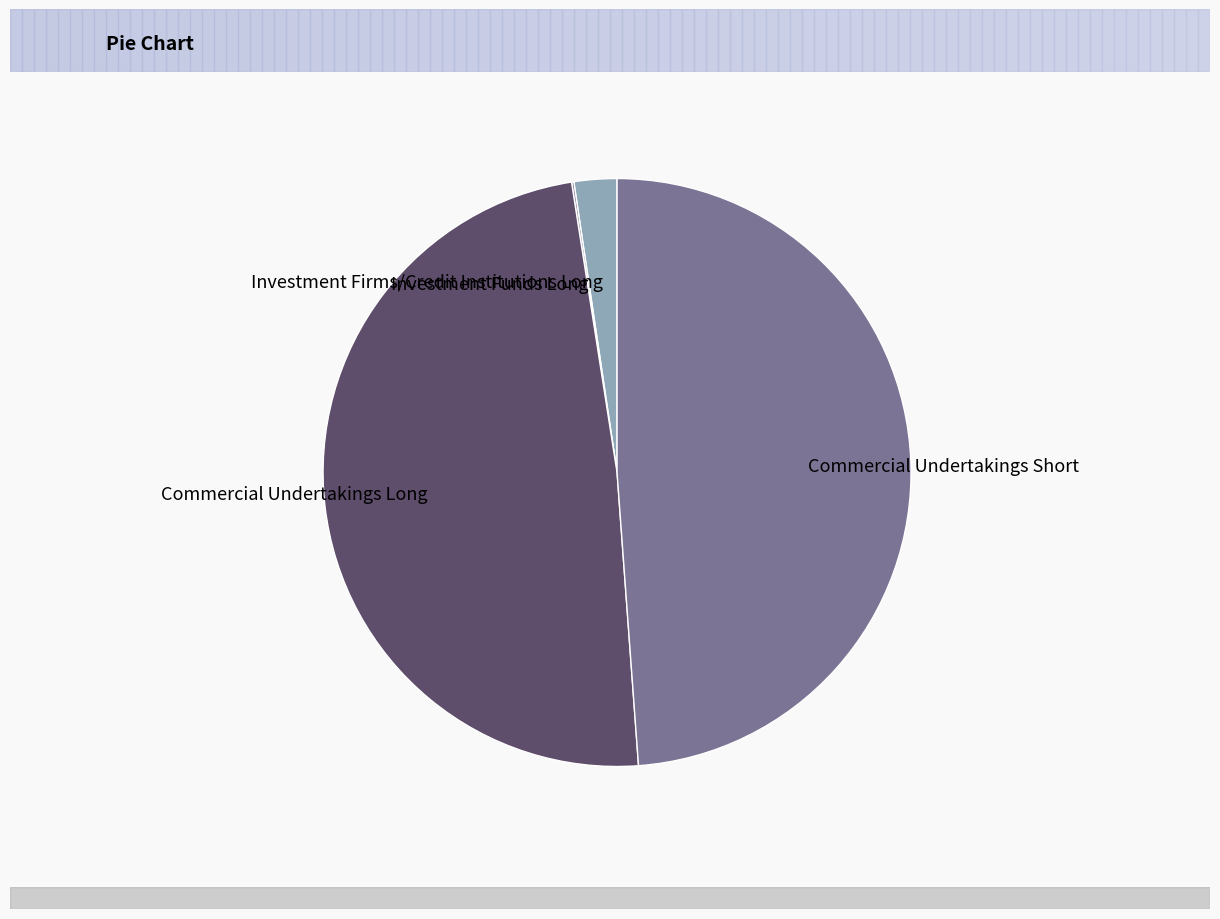

What is the largest slice in the pie chart?

Commercial Undertakings Short